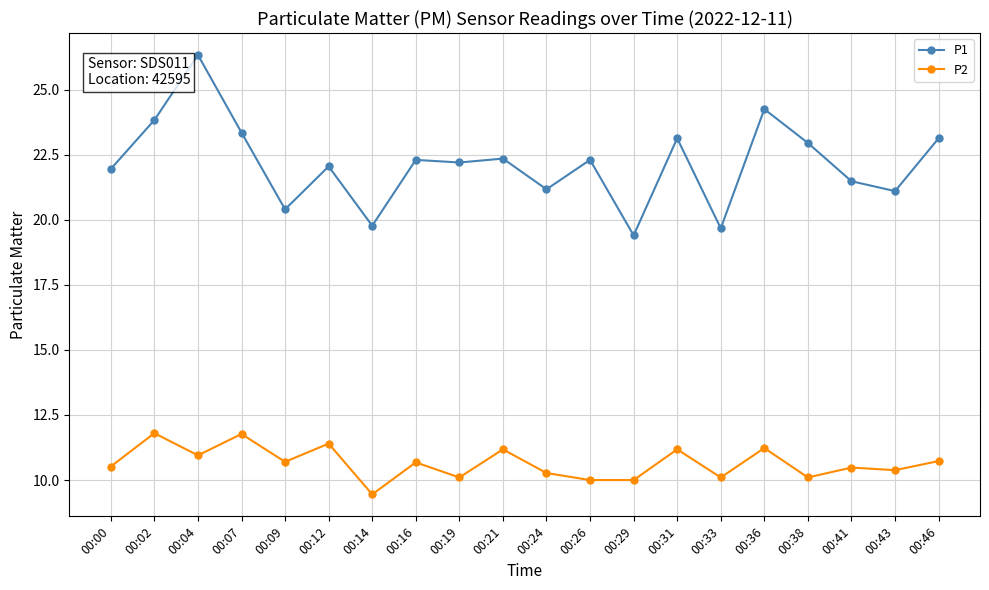

What is the value of the P1 point at the 19th from the left?

21.1